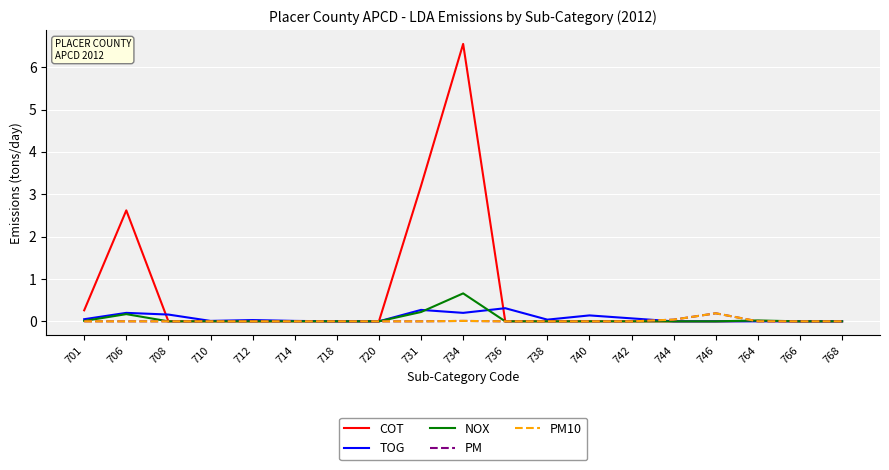

True or false: NOX has more than 1 points higher than both neighbors.

True